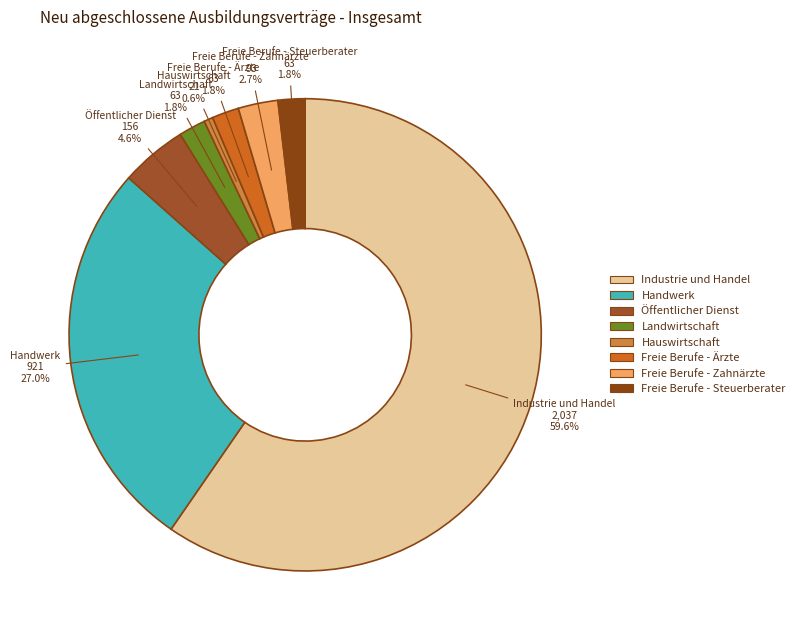

Does any single category account for the majority?

Yes